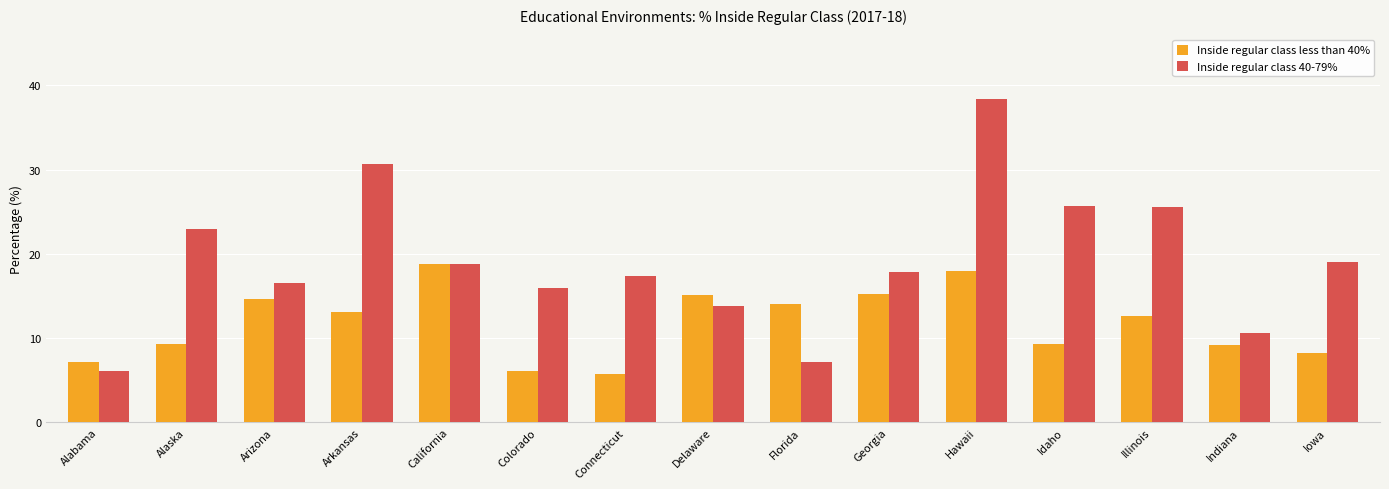

Is the value of Inside regular class 40-79% at Alaska greater than the value of Inside regular class less than 40% at Georgia?

Yes